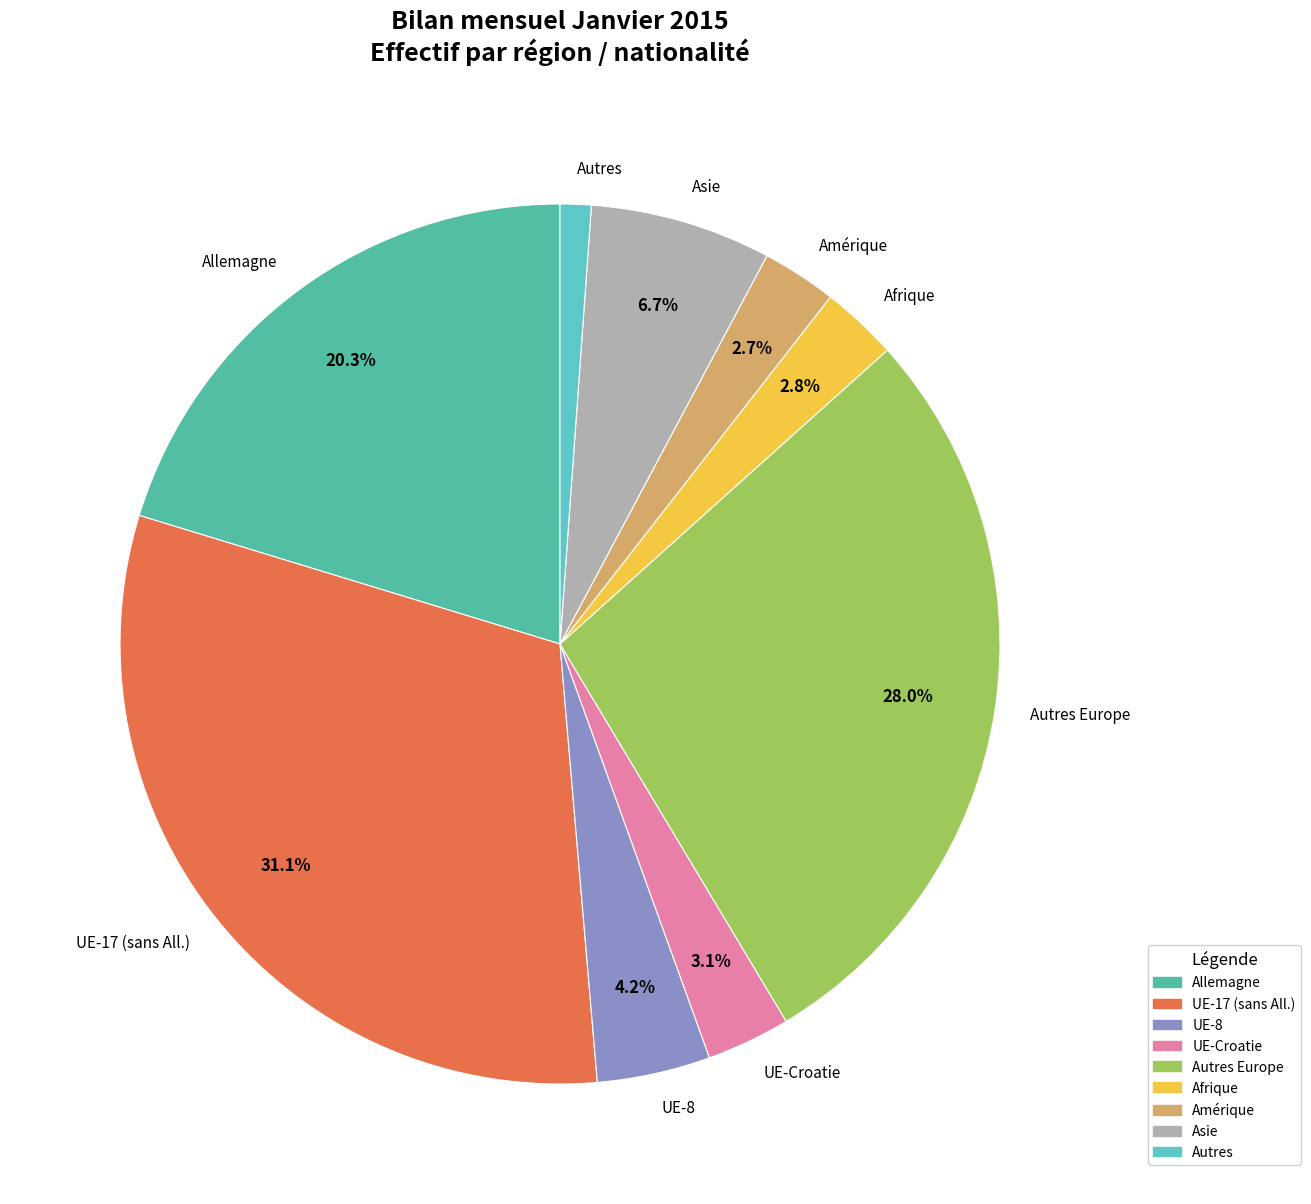

What is the smallest slice in the pie chart?

Autres